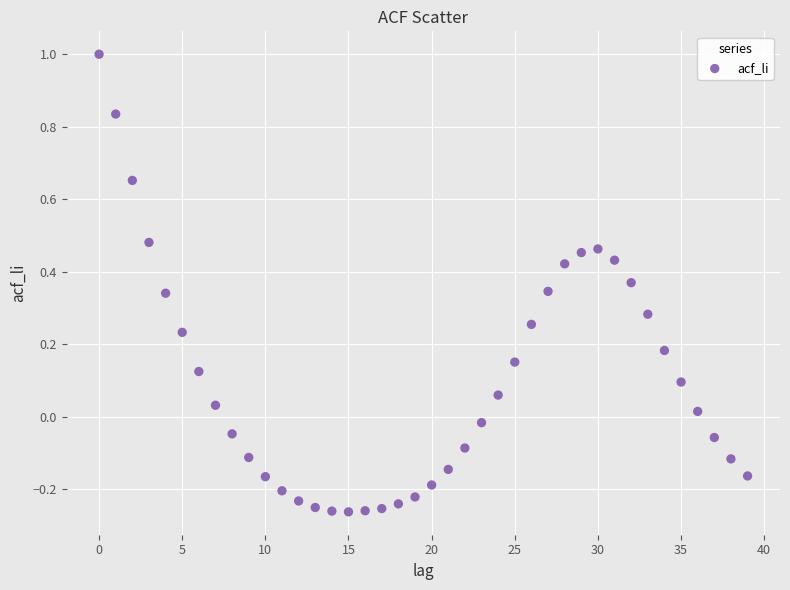

How many points are shown in the scatter plot?

40